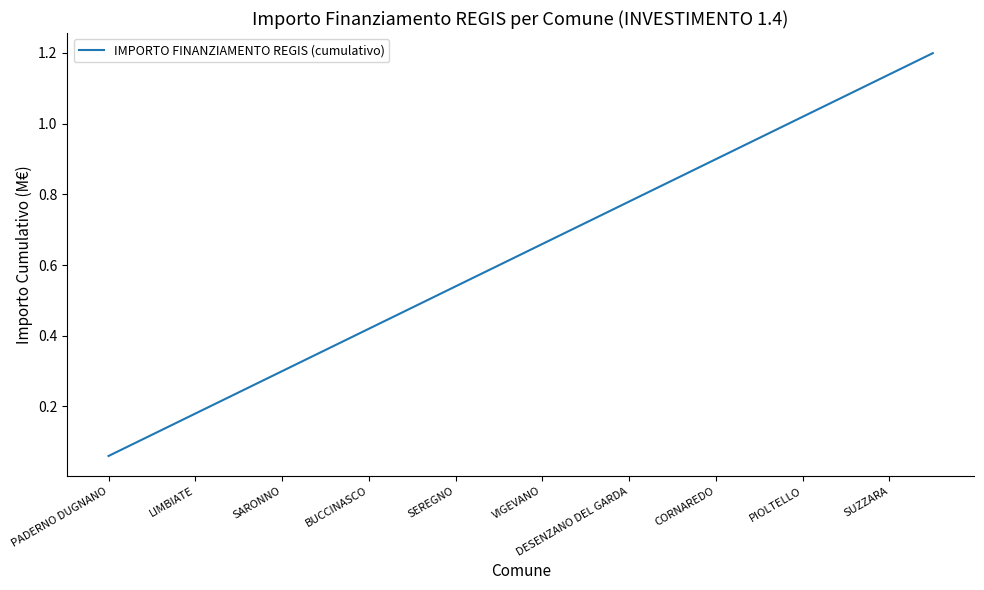

What is the greatest value displayed?

1.2